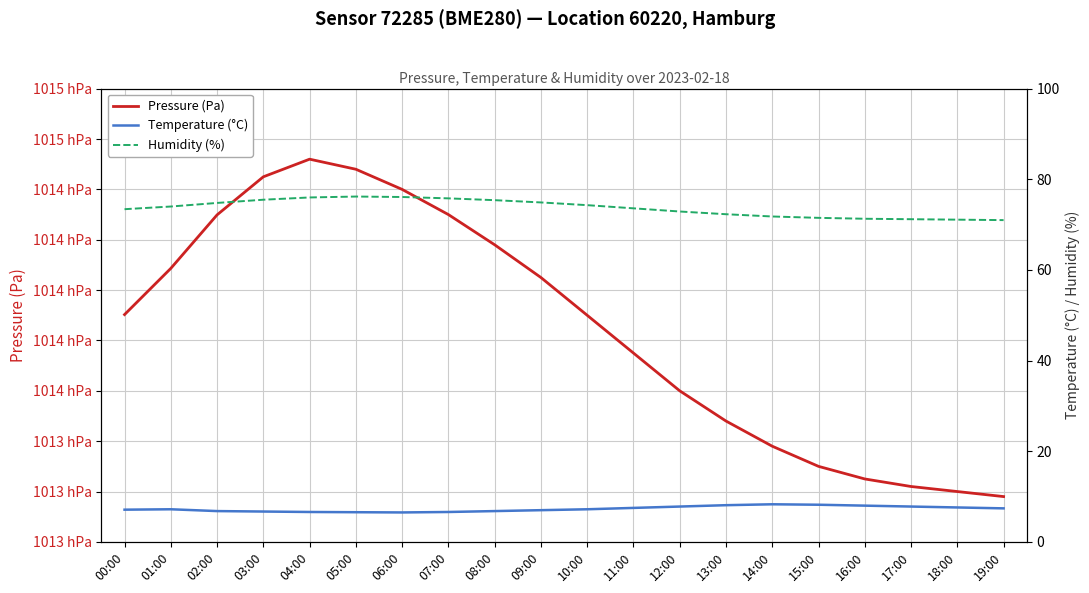

Rank the series at 16:00 from highest to lowest value.

Pressure (Pa), Humidity (%), Temperature (°C)